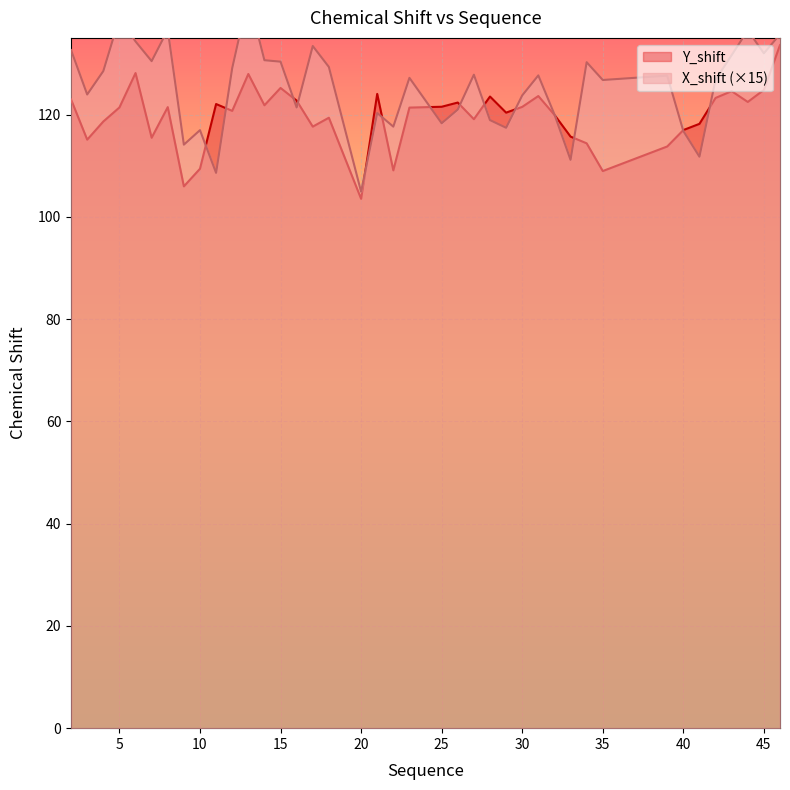

Rank the series by their maximum value, from highest to lowest.

X_shift, Y_shift